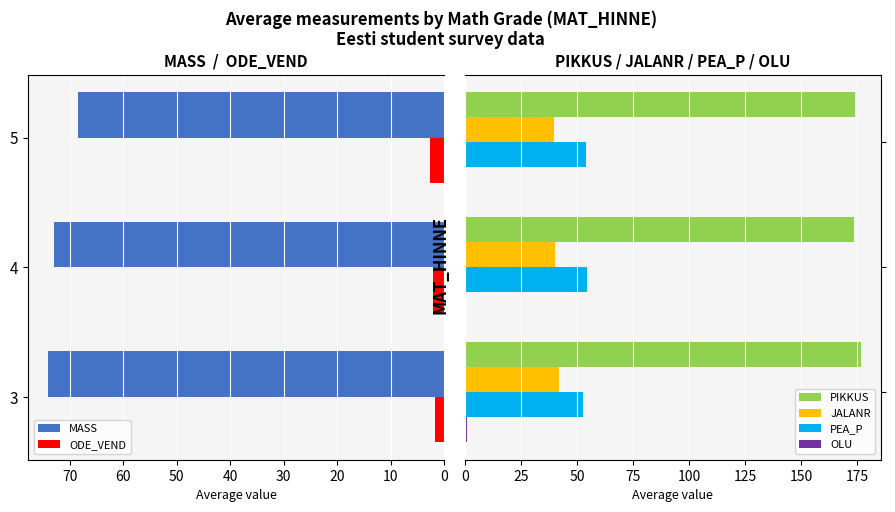

True or false: PIKKUS has a value of 75.4 at 10.

False